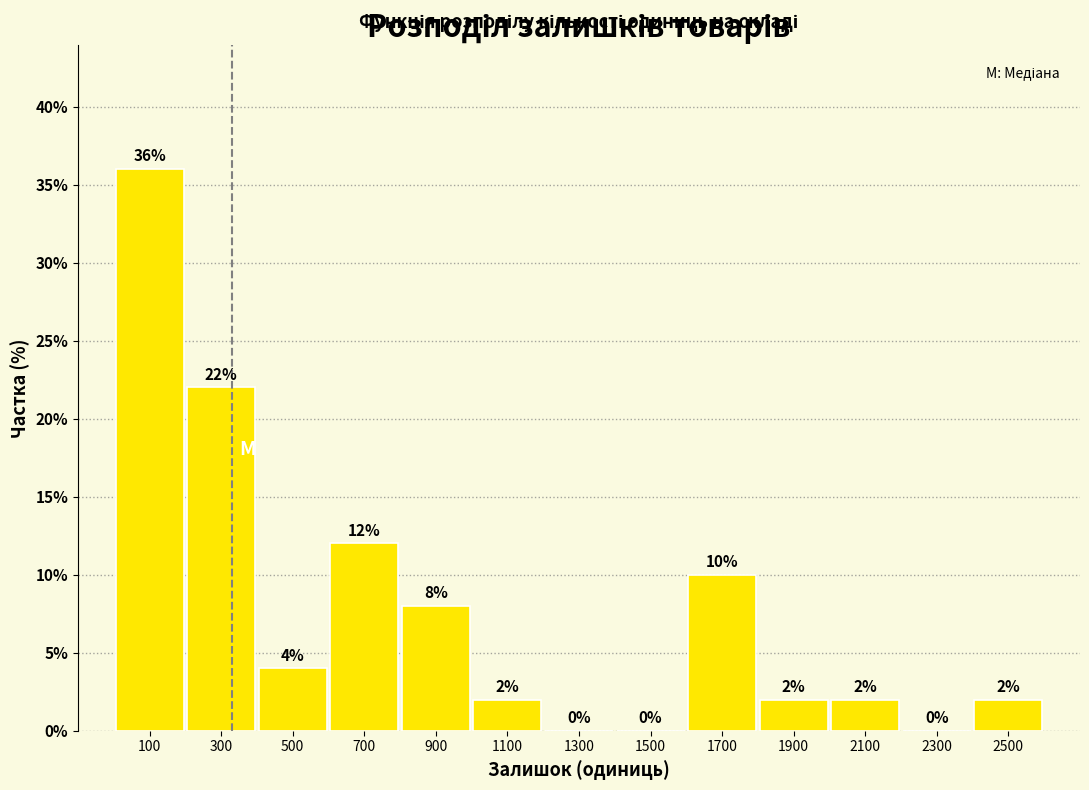

Over which range of the x-axis is the bar tallest?

0 to 200